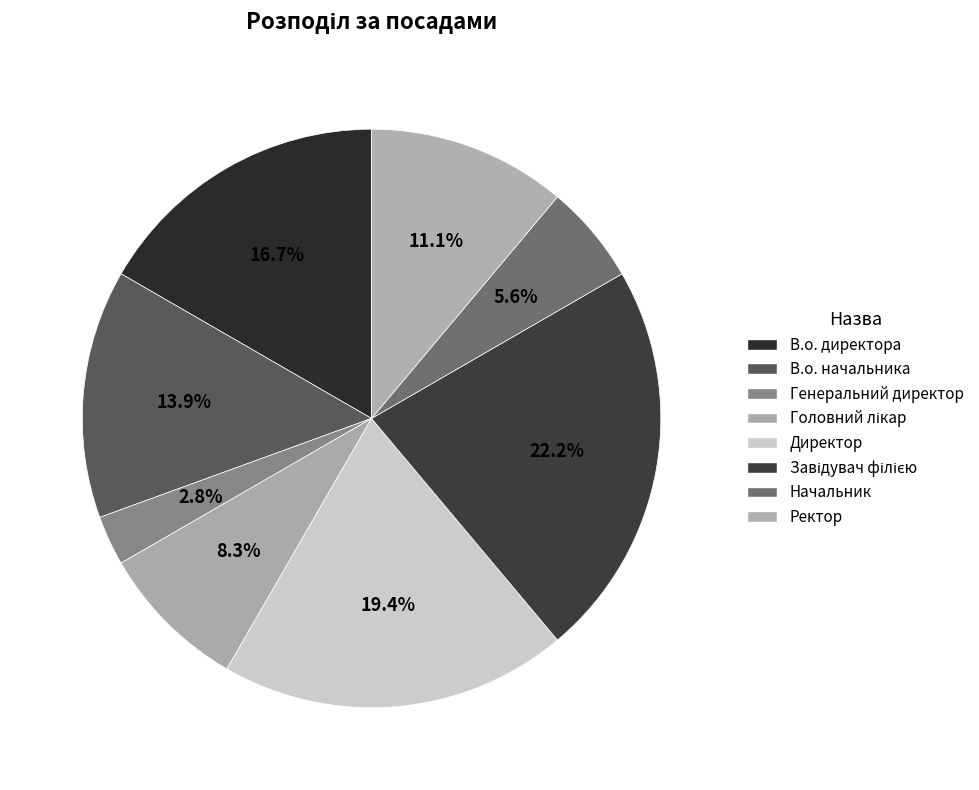

The Завідувач філією slice represents 7% of the pie. True or false?

False